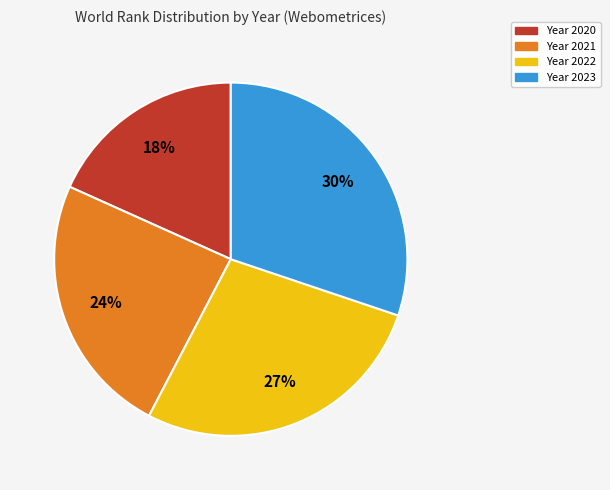

To the nearest percent, what is the average slice percentage?

25%